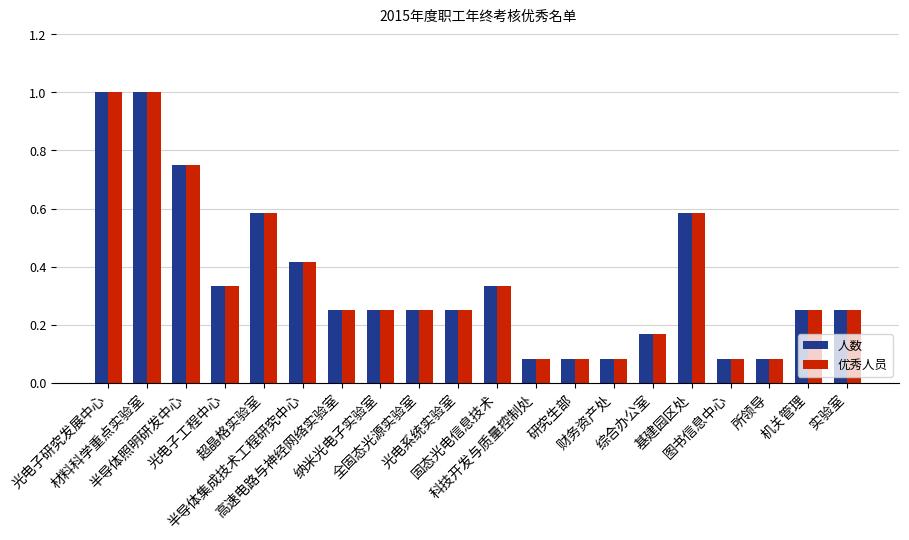

What is the sum of all 优秀人员 values?

7.1